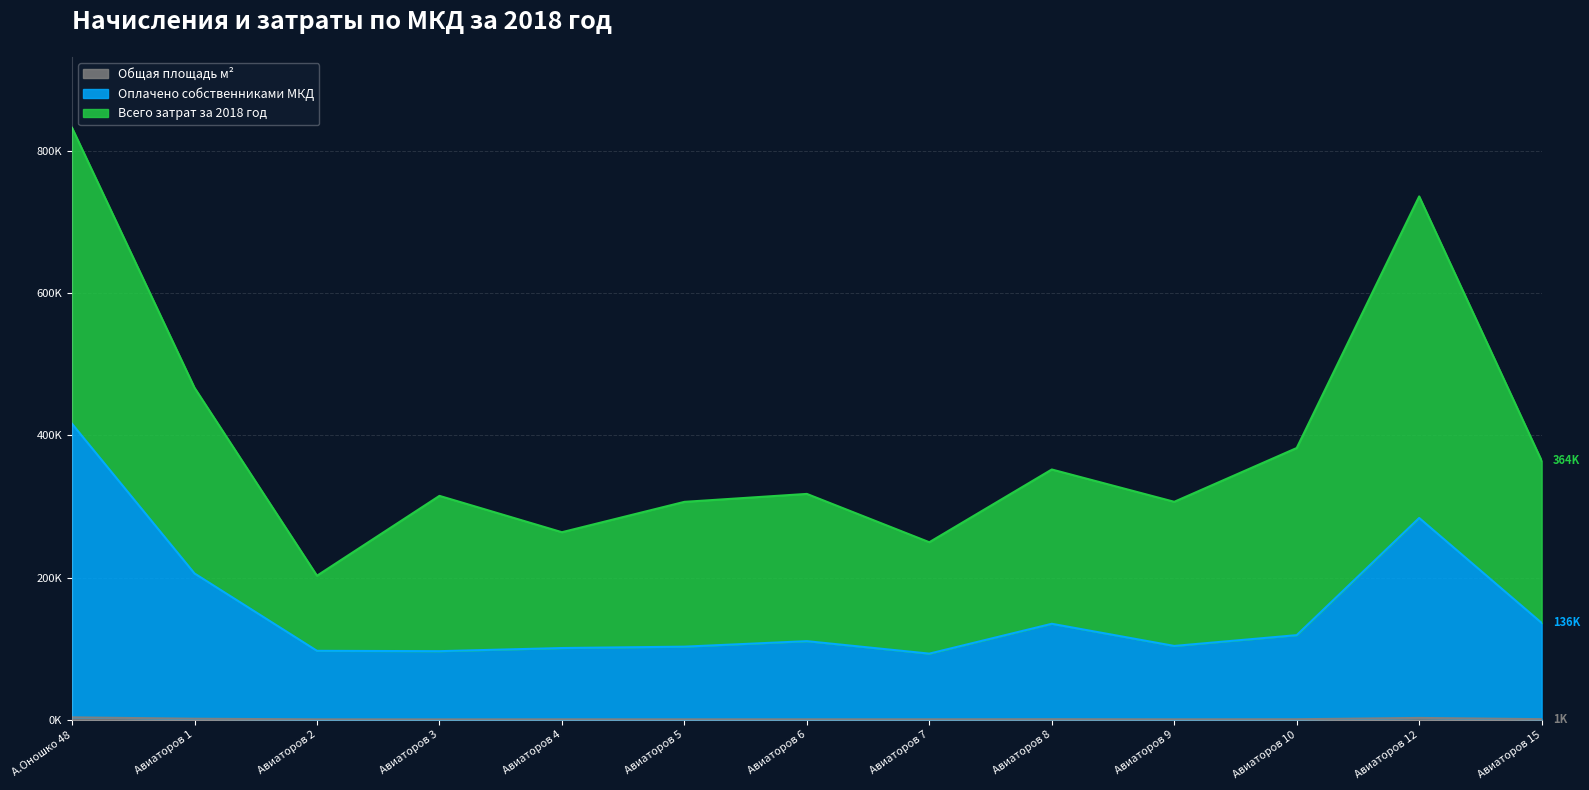

At which category does the chart reach its minimum across all series?

Авиаторов 3